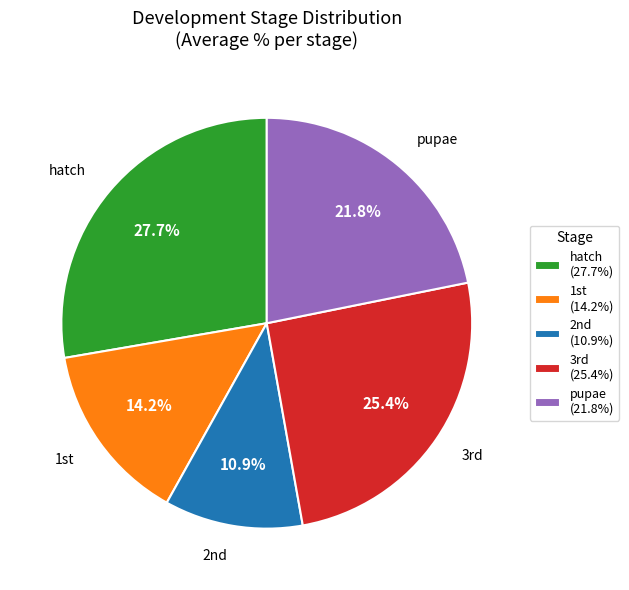

Is there a majority slice in this chart?

No